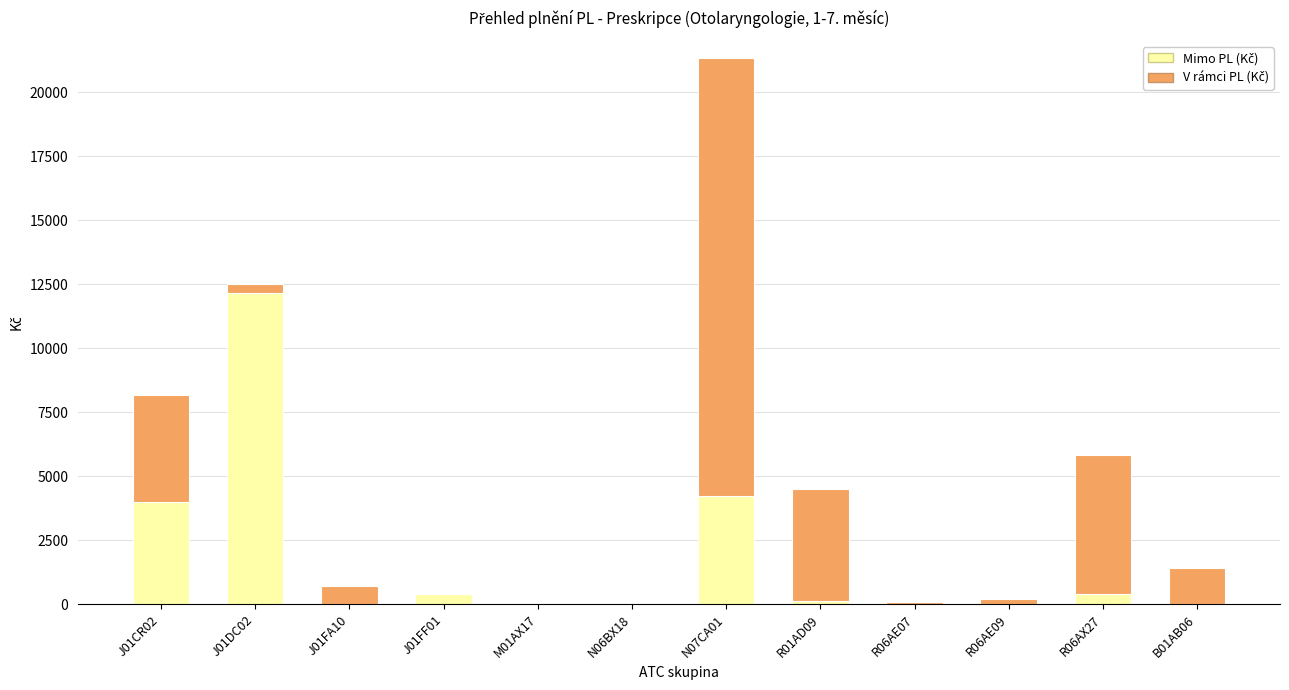

At which category is the sum across all series the highest?

N07CA01